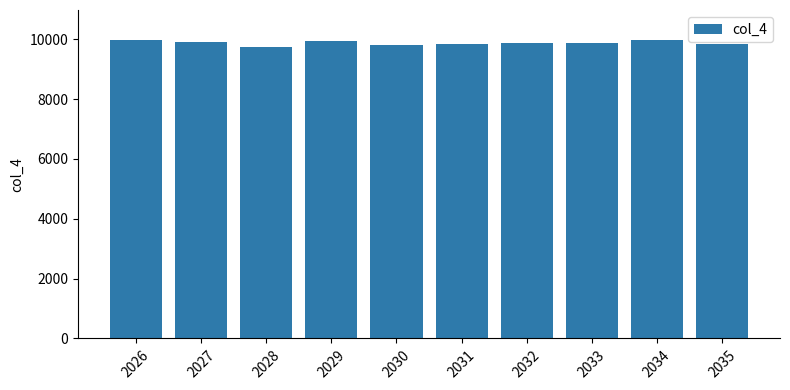

The chart shows a value of 9976 at 2034. True or false?

True